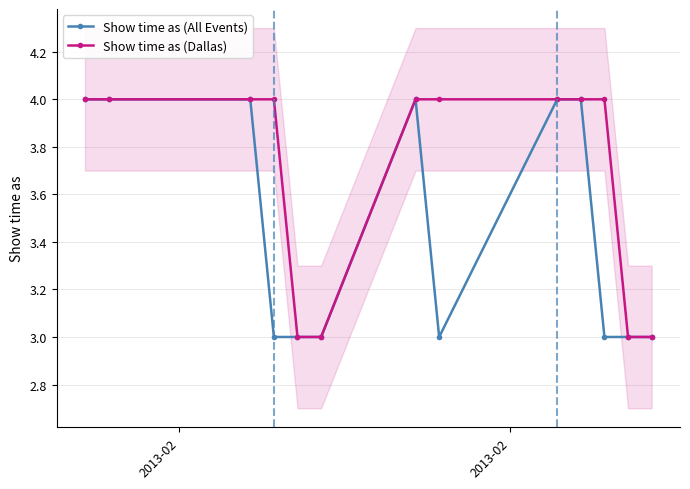

Rank the series by their maximum value, from highest to lowest.

Show time as (All Events), Show time as (Dallas)